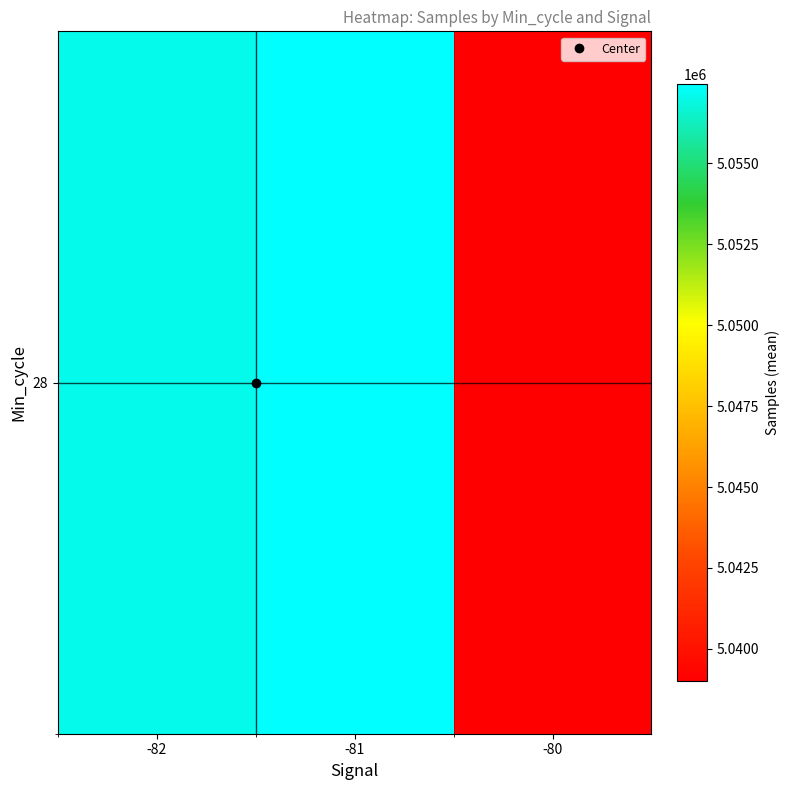

At which category does the chart reach its minimum across all series?

-80